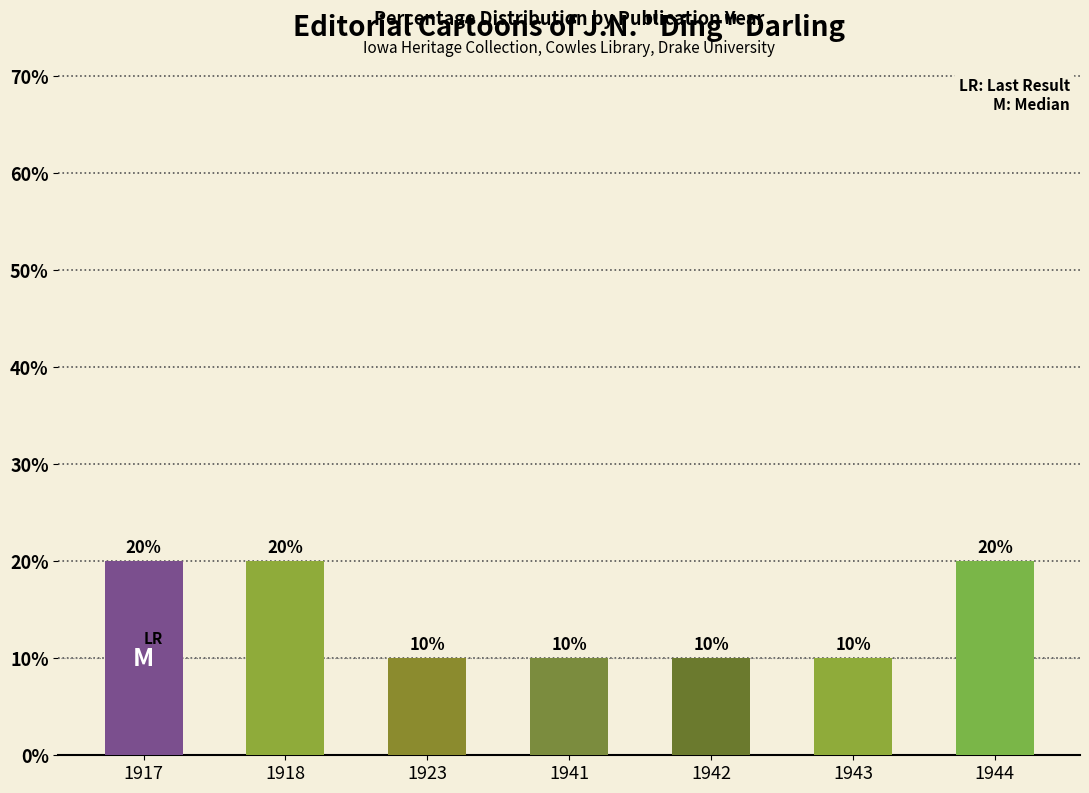

What is the difference between the maximum and minimum values?

10